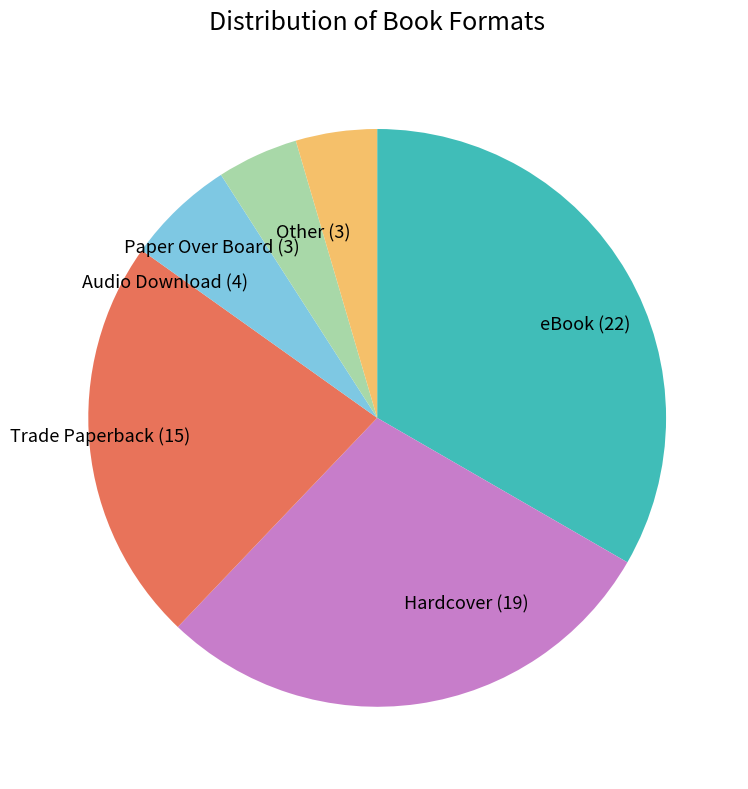

Is the sum of Paper Over Board (3) and Trade Paperback (15) greater than half?

No